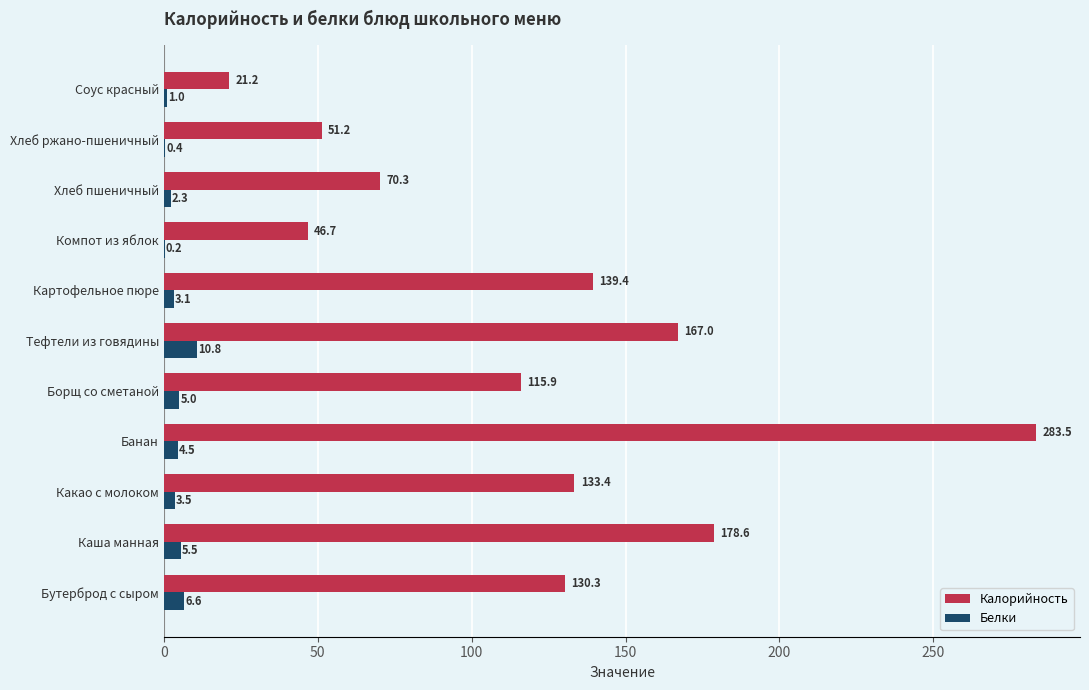

What is the sum of the Белки values at Хлеб ржано-пшеничный and Компот из яблок?

0.6